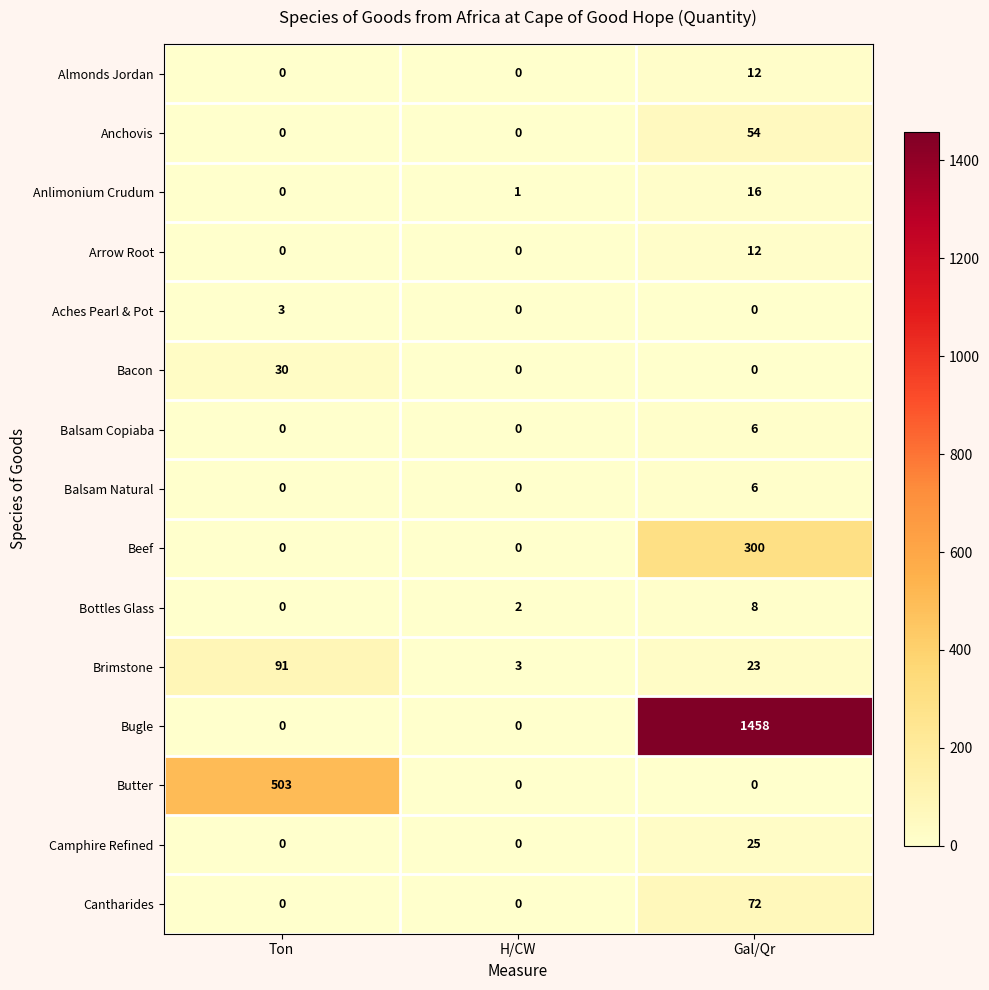

At which category does the chart reach its peak across all series?

Gal/Qr